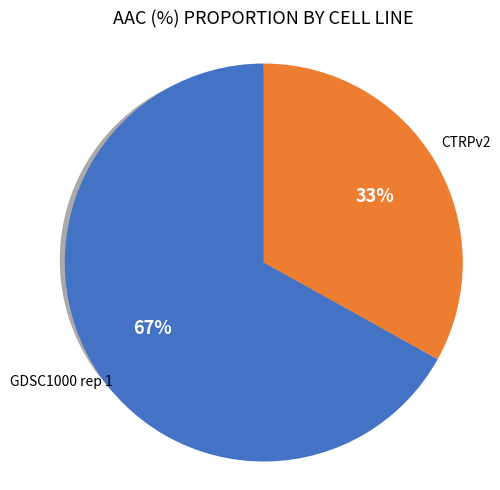

To the nearest percent, what is the average slice percentage?

50%